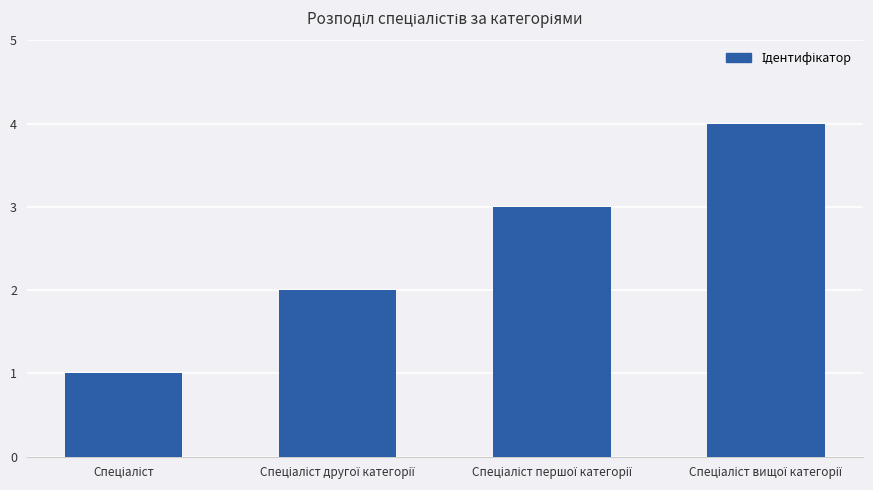

How many data points are less than 3?

2